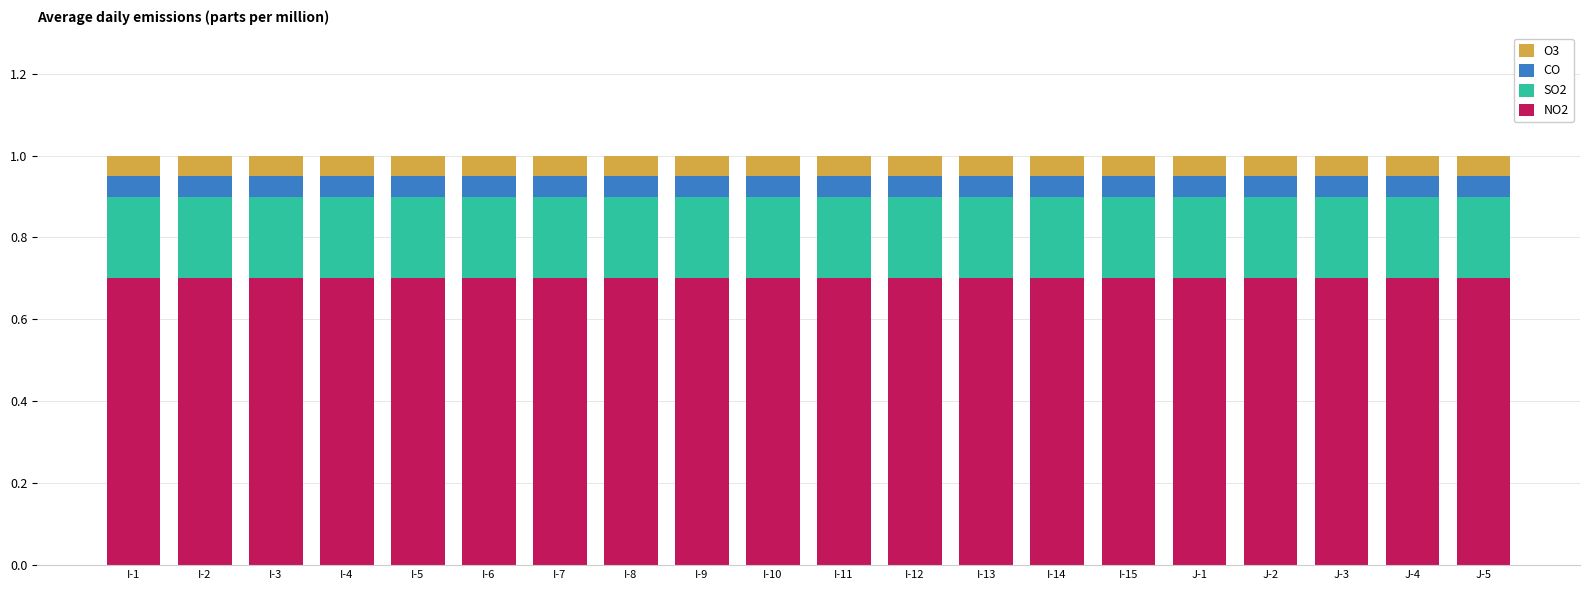

What is the total value across all series at I-15?

1.0